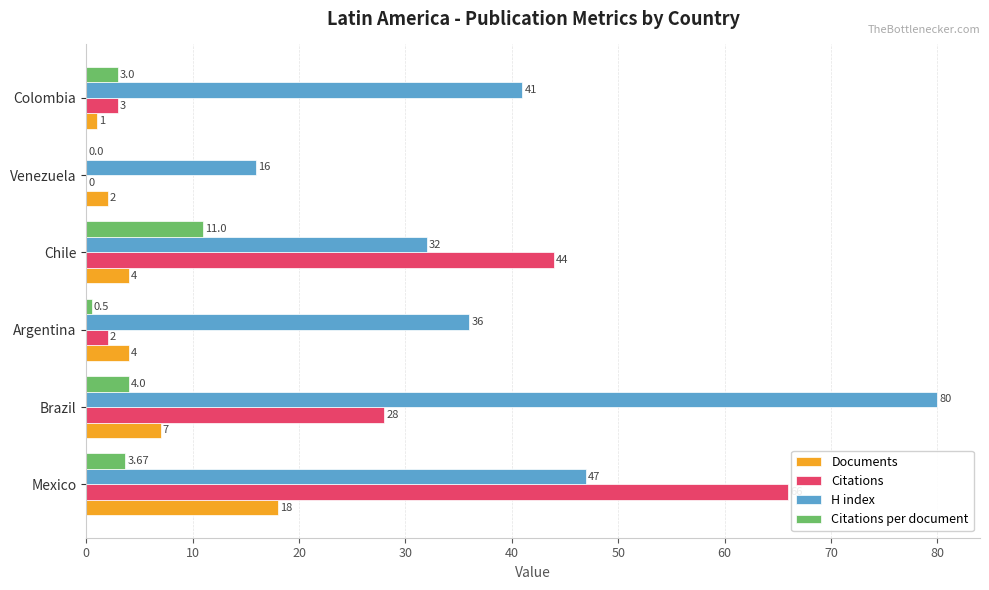

What is the sum of the Documents values at Chile and Mexico?

22.0